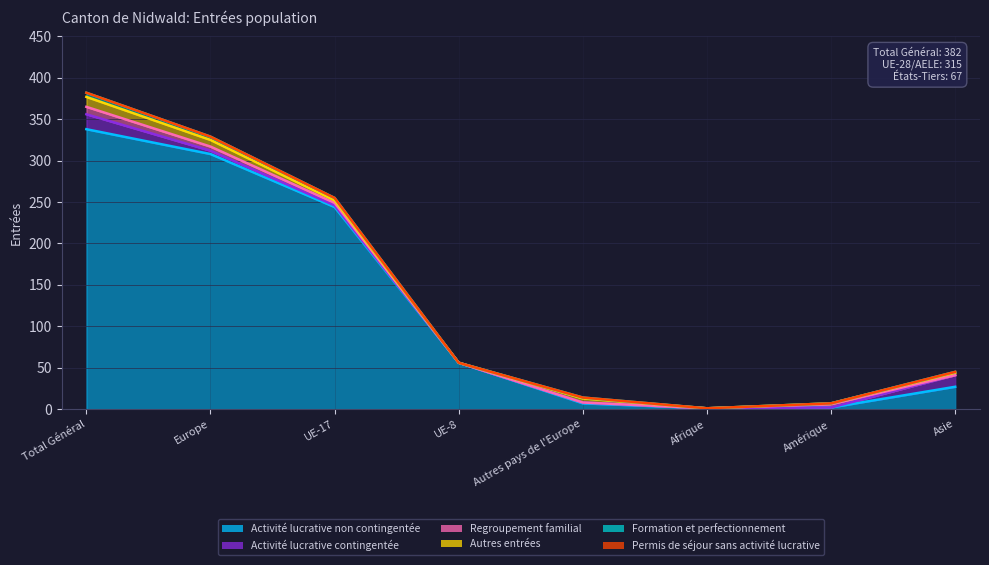

What is the total value across all series at Amérique?

7